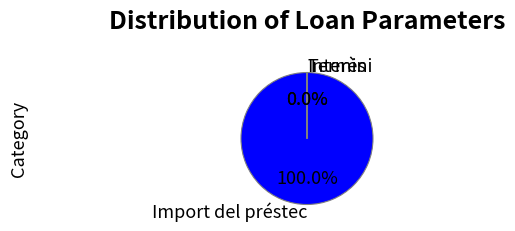

Which slice is the largest?

Import del préstec